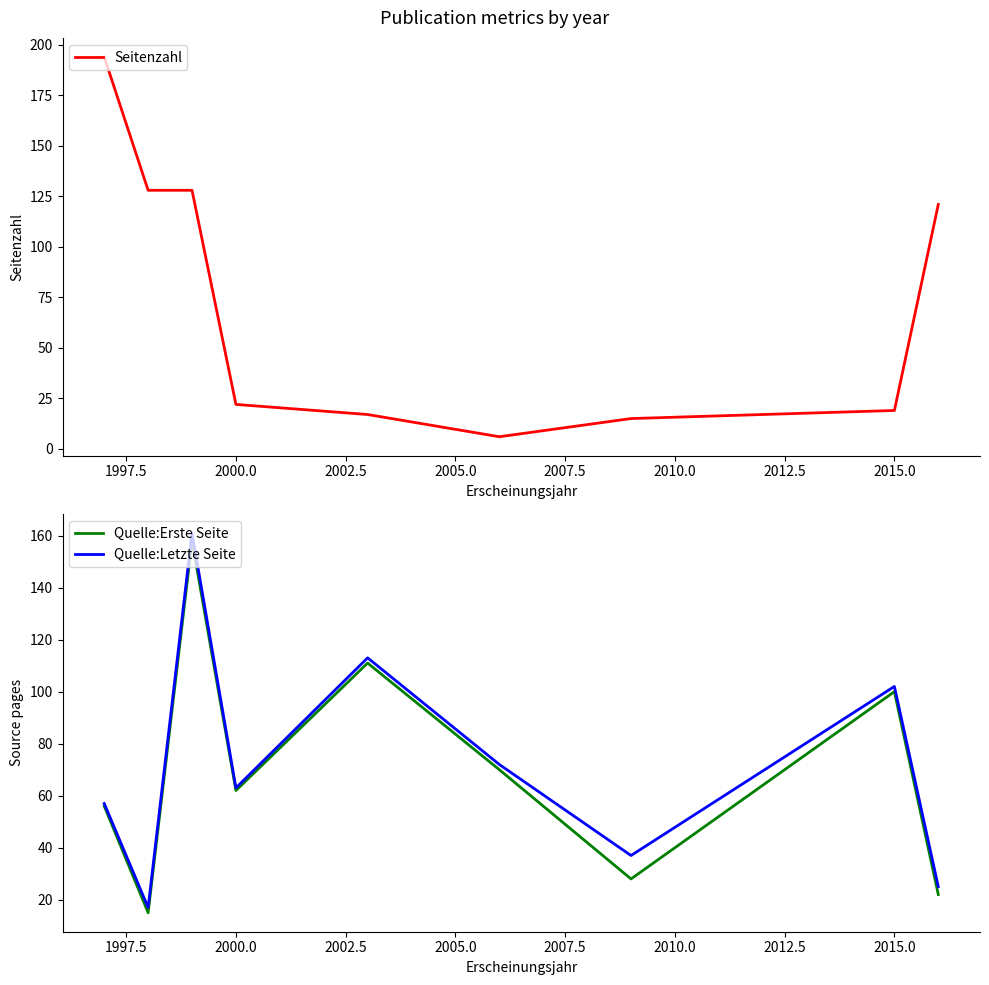

What is the maximum value for Quelle:Letzte Seite?

161